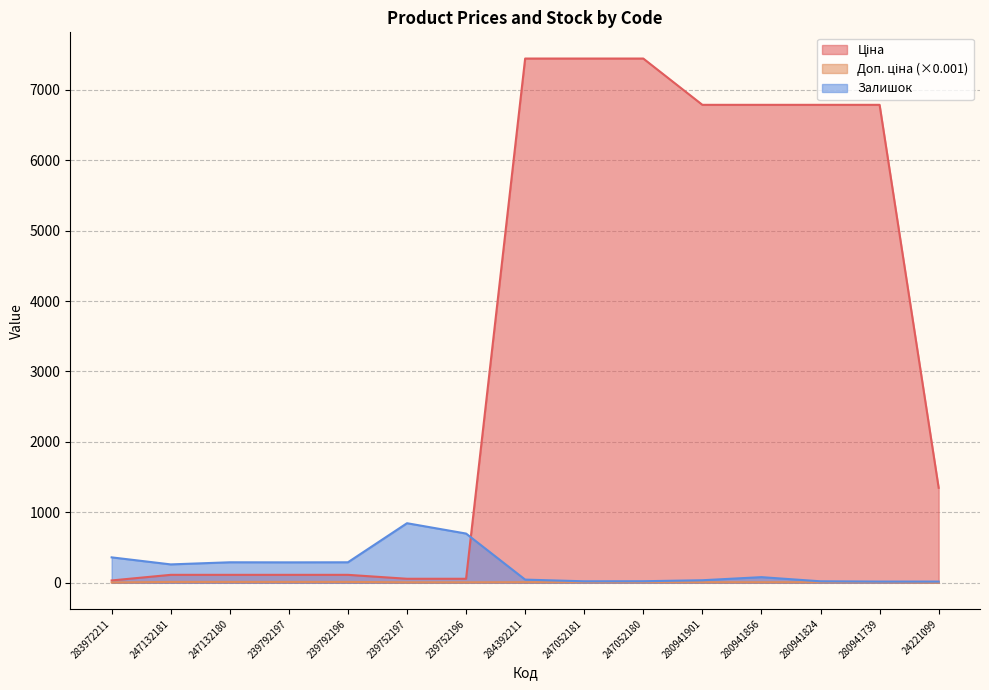

Is the value of Доп. ціна at 283972211 greater than the value of Ціна at 24221099?

No